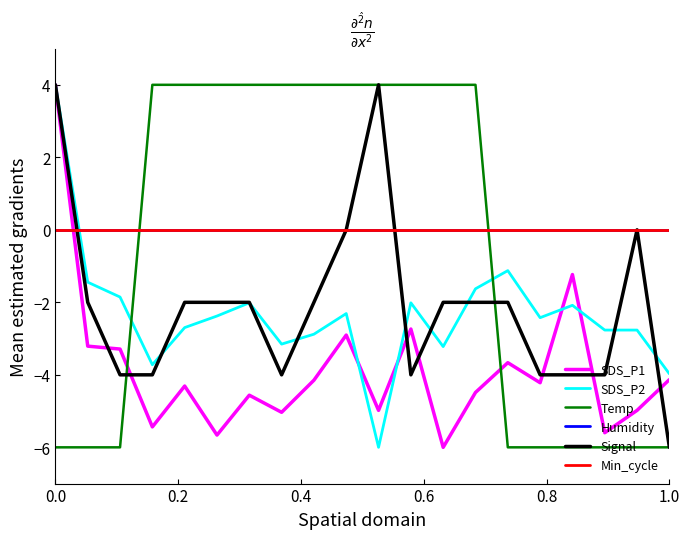

True or false: Signal has more than 2 interior local peaks.

False